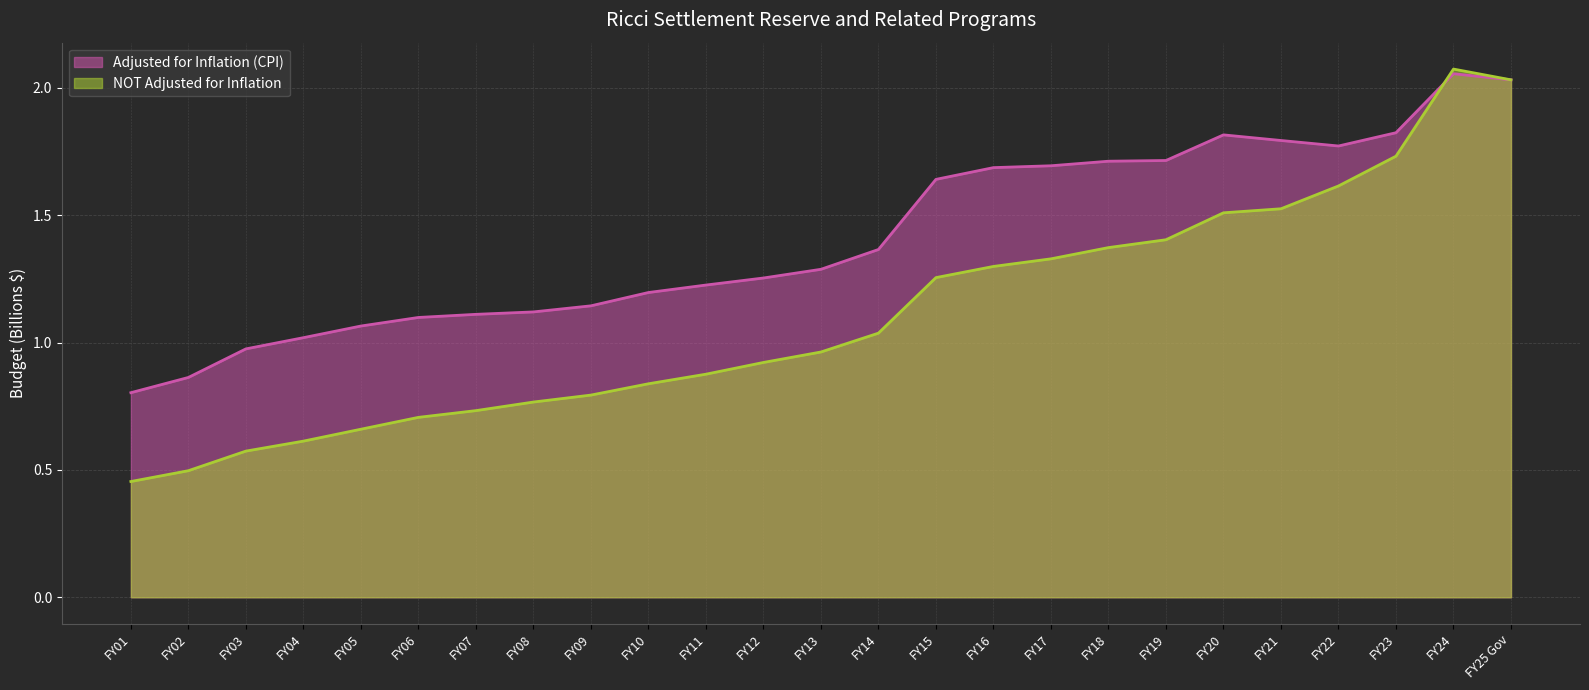

What is the spread (max minus min) of values at FY02?

0.4